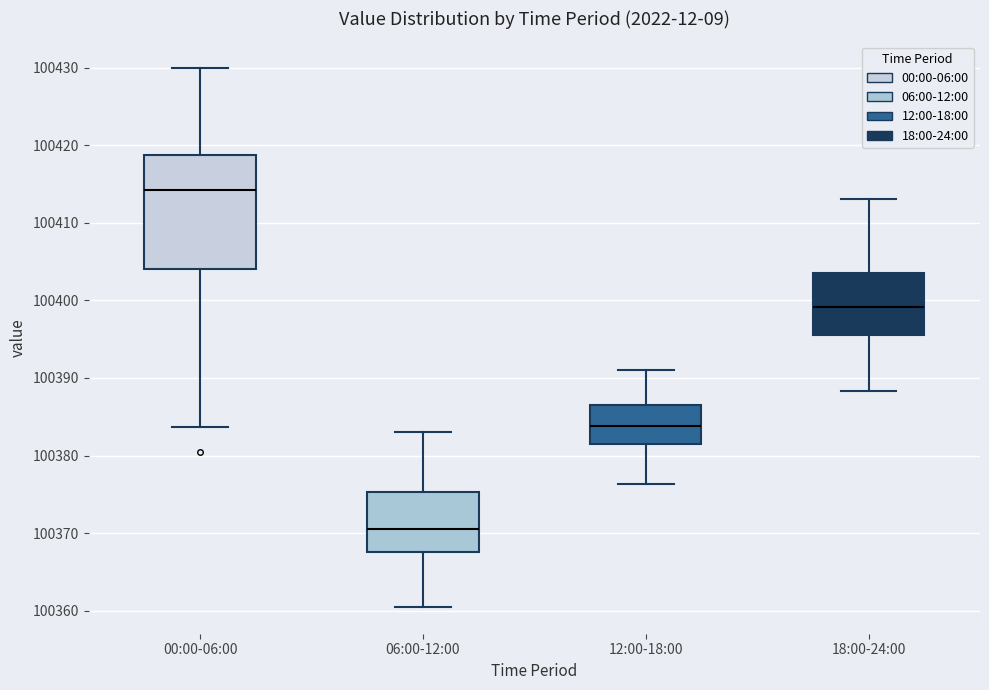

Which box has the highest median line?

00:00-06:00